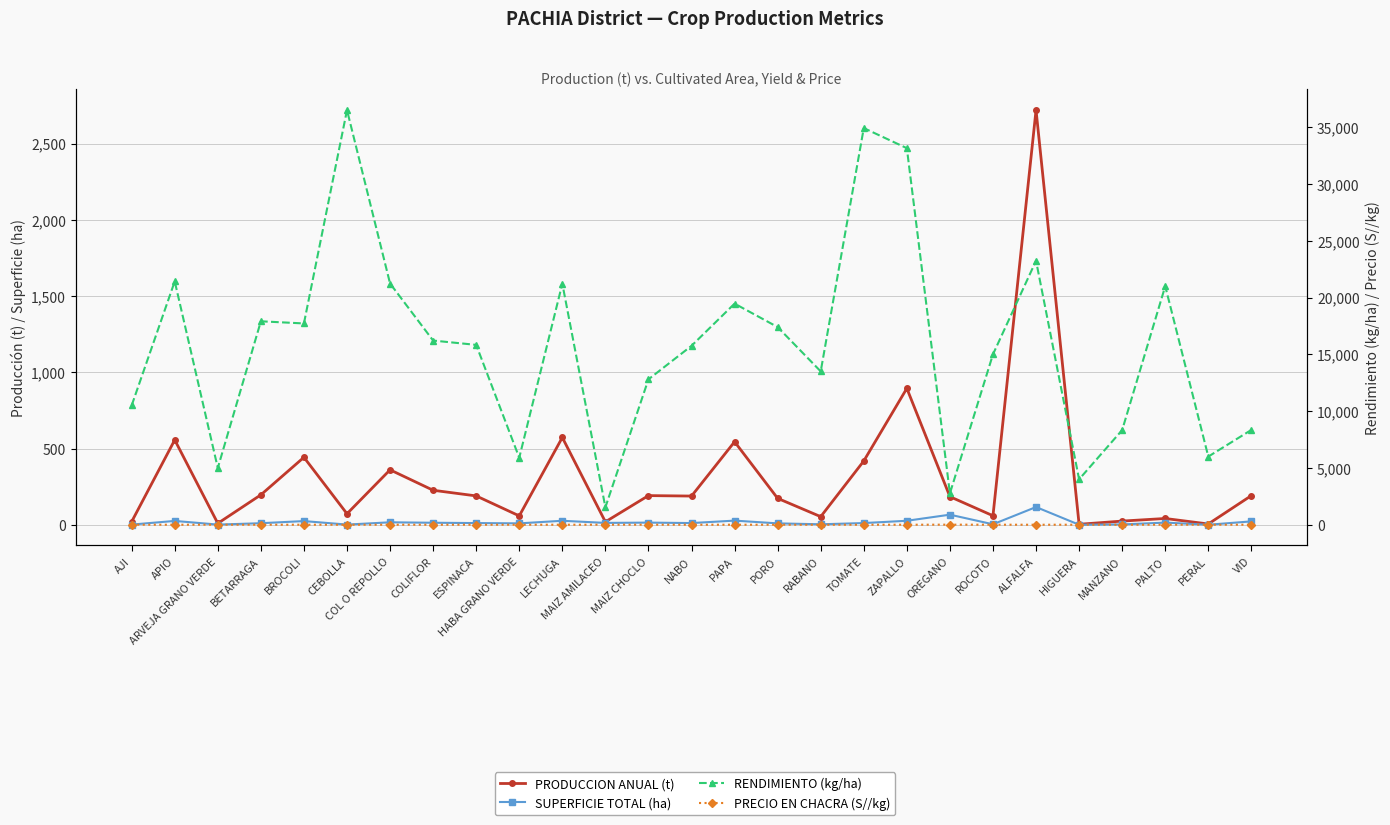

What is the total value across all series at CEBOLLA?

36576.3